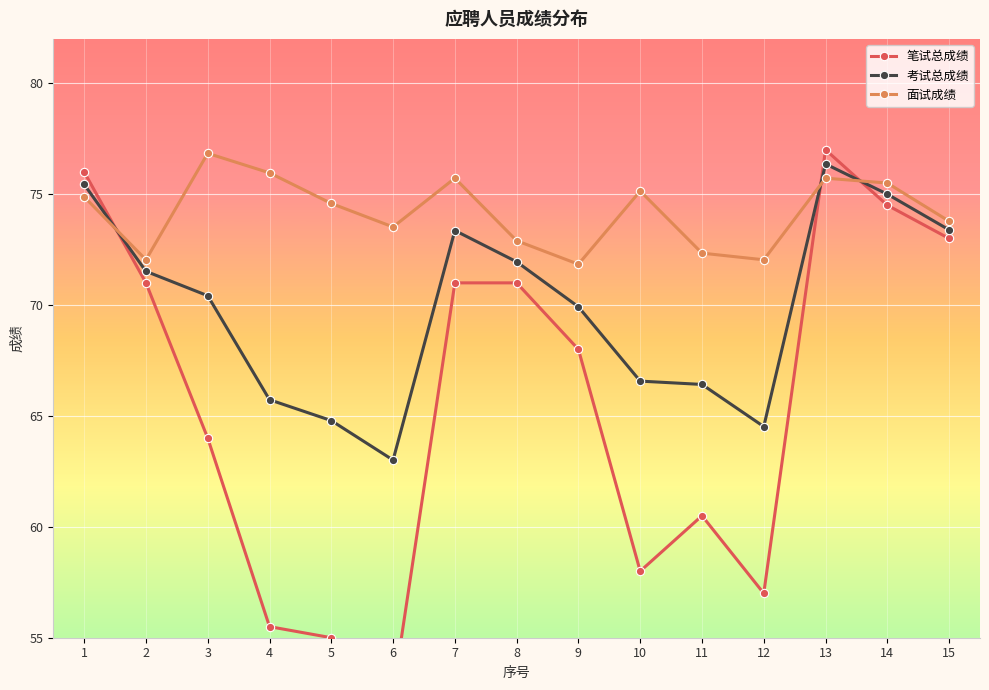

How many values in the 考试总成绩 series are below 70?

7